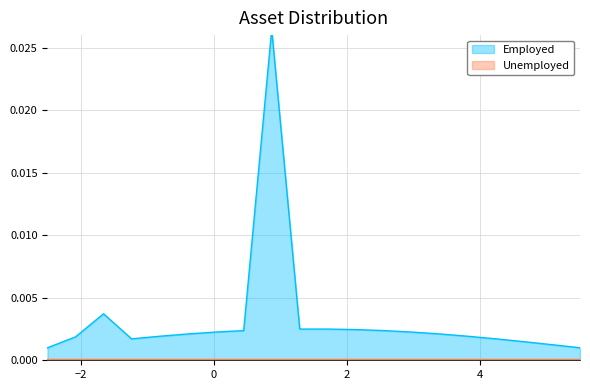

What is the sum of all Employed values?

0.1